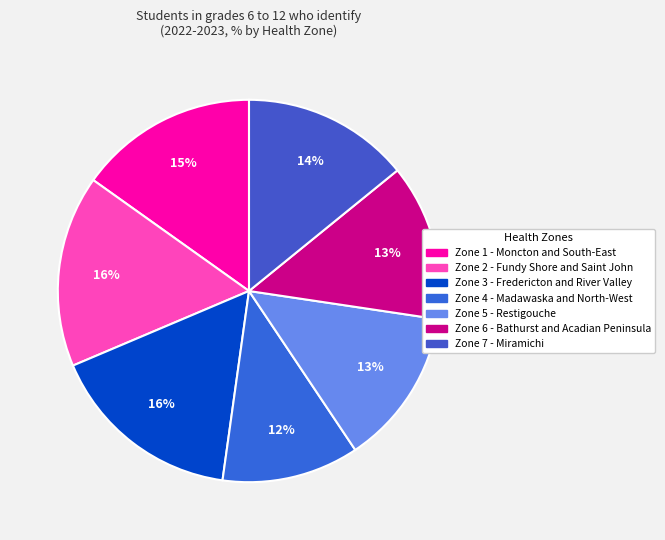

Which slice is the largest?

Zone 3 - Fredericton and River Valley